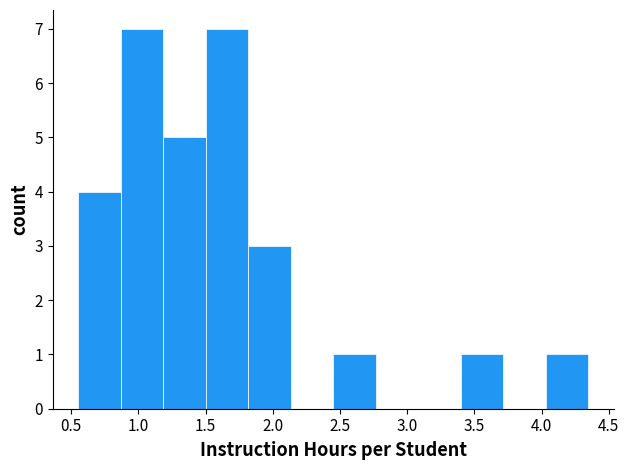

Reading left to right, list every bar in this chart as the range it spans on the x-axis followed by its height. Neither the bar edges nor the heights are printed on the chart, so give them approximately, as read against the axes.

0.55 to 0.85: 4
0.85 to 1.20: 7
1.20 to 1.50: 5
1.50 to 1.80: 7
1.80 to 2.15: 3
2.15 to 2.45: 0
2.45 to 2.75: 1
2.75 to 3.10: 0
3.10 to 3.40: 0
3.40 to 3.70: 1
3.70 to 4.05: 0
4.05 to 4.35: 1